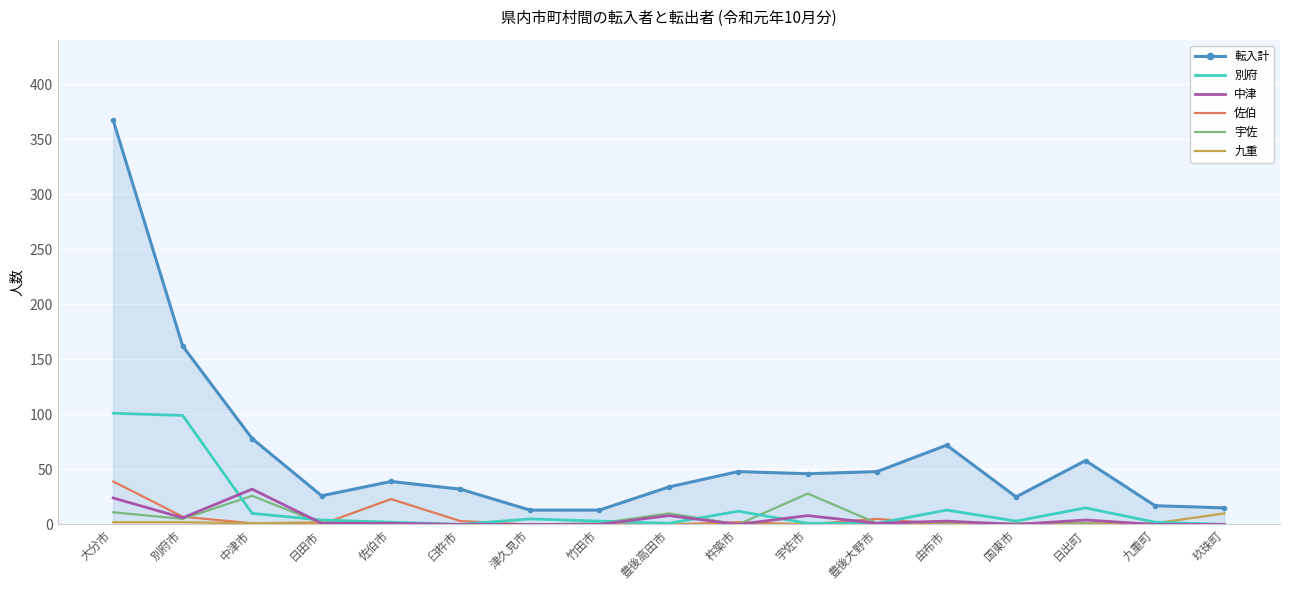

True or false: 転入計 and 宇佐 cross at least once.

False